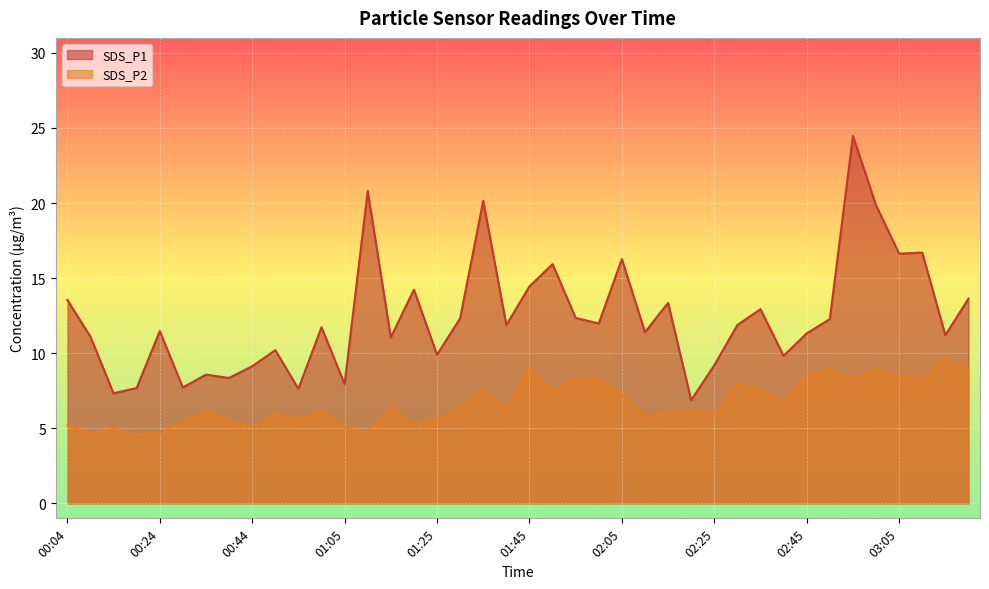

True or false: SDS_P1 and SDS_P2 cross at least once.

False